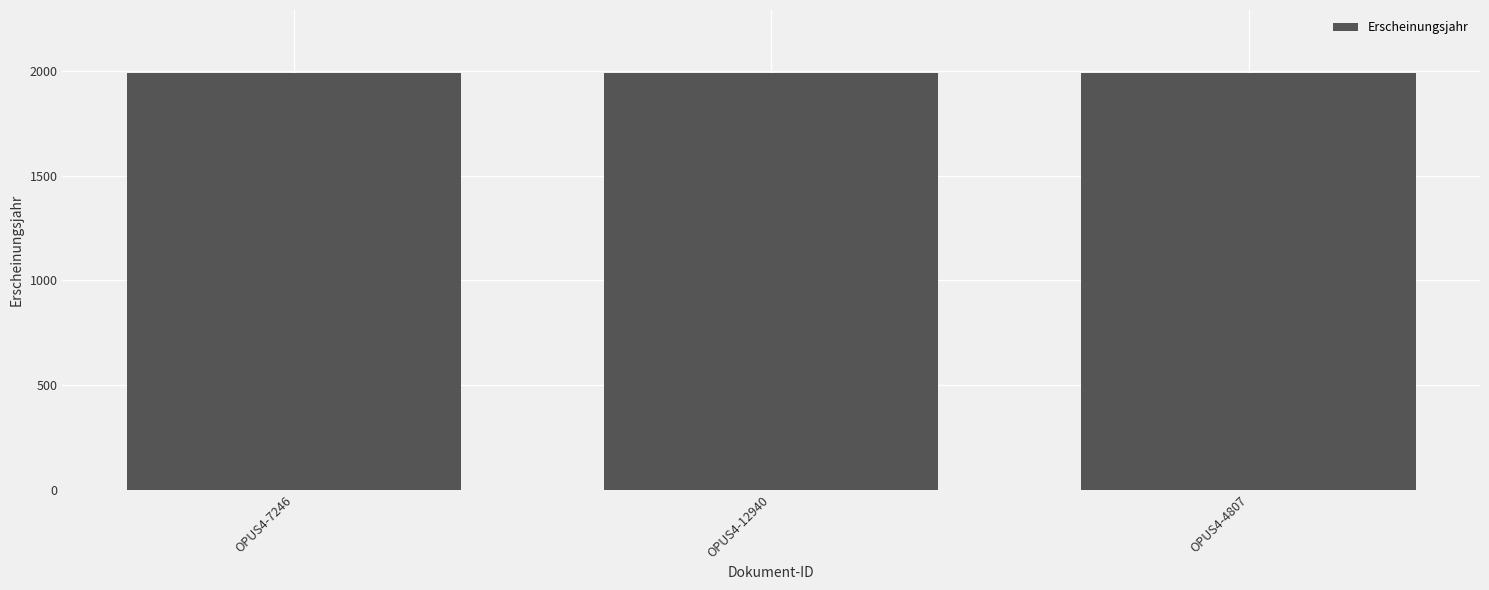

Approximately how many times larger is the value at OPUS4-12940 compared to OPUS4-4807?

1.0